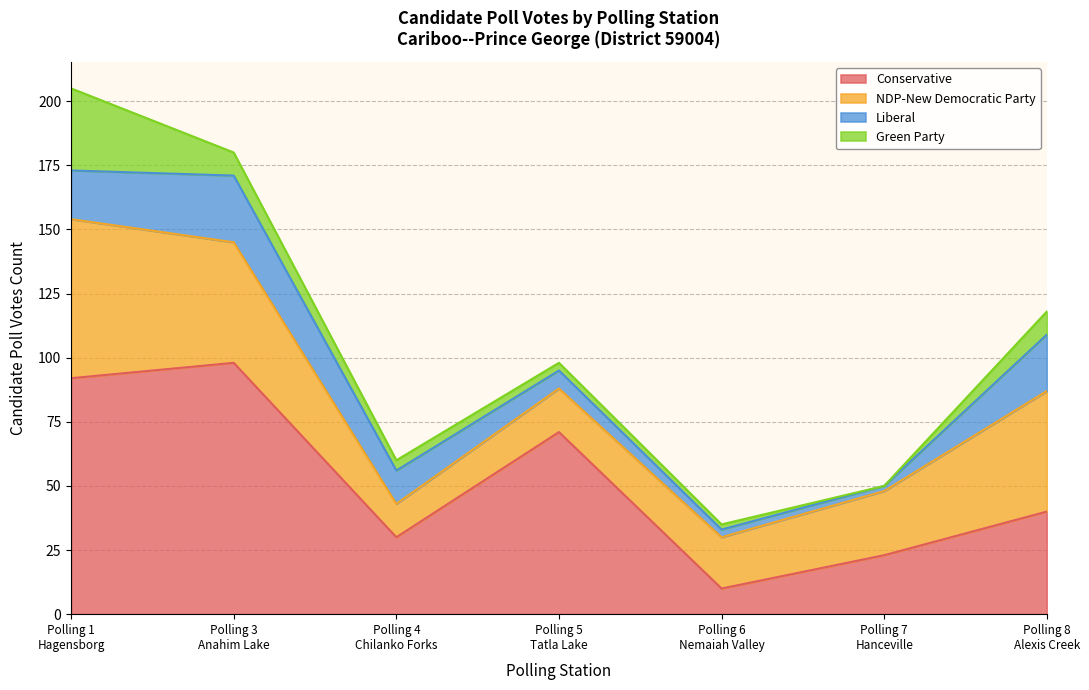

What is the difference between the highest and lowest values at Polling 7
Hanceville?

25